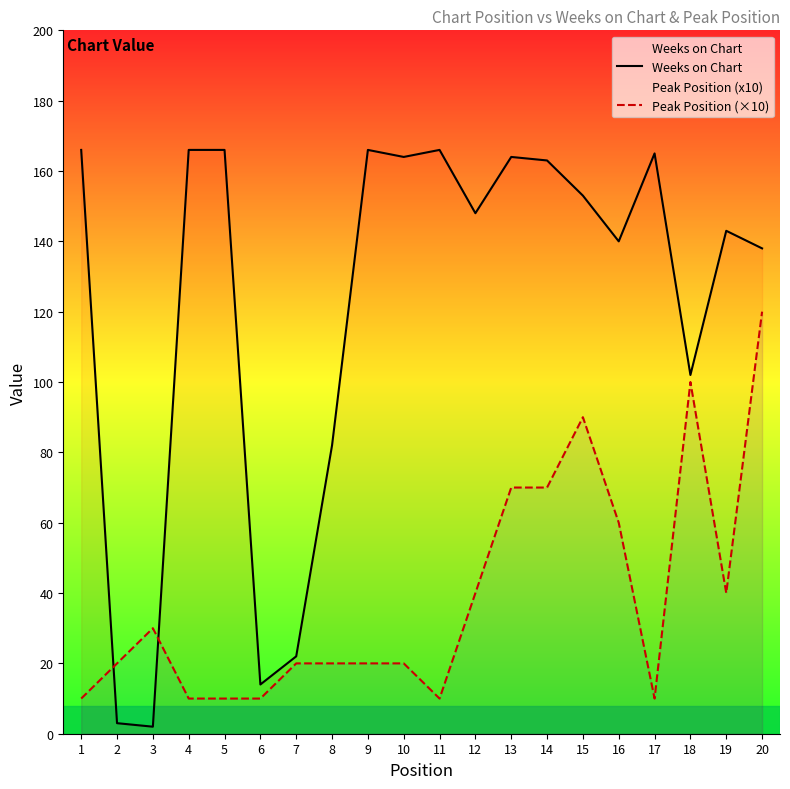

At 4, list the series in order from largest to smallest.

Weeks on Chart, Peak Position (×10)